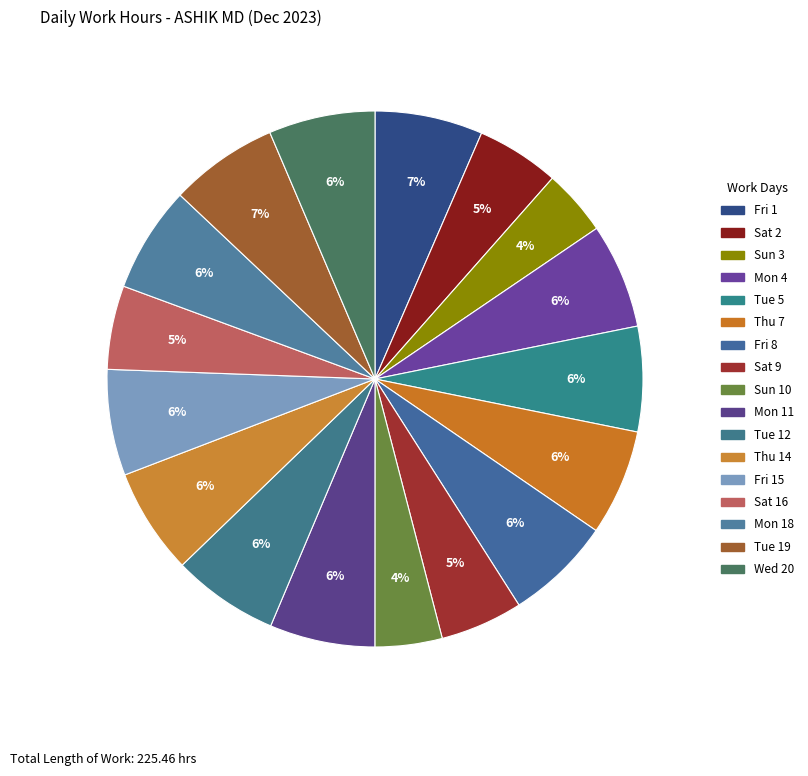

How many slices are in this pie chart?

17